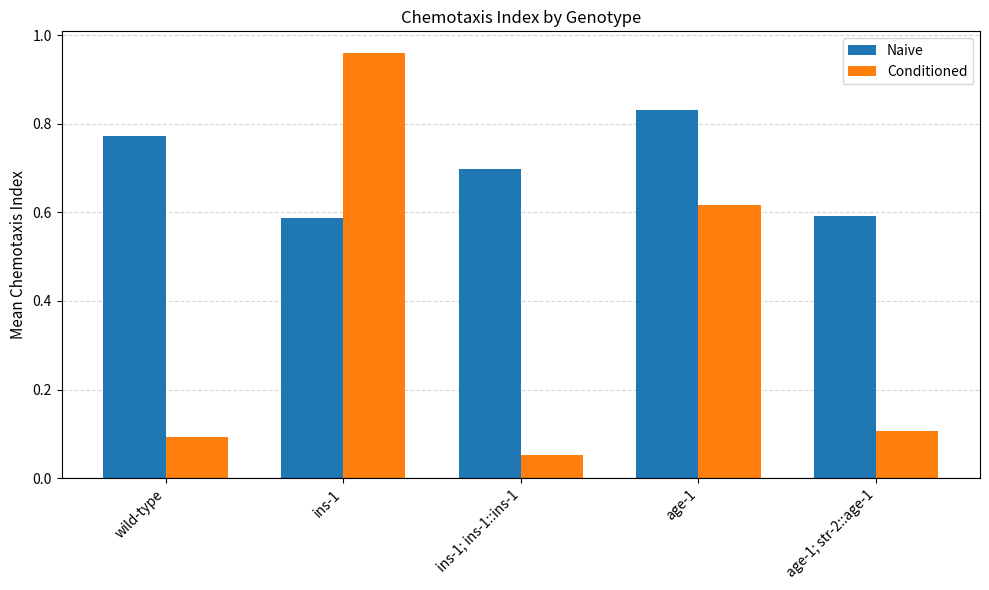

Is the value of Conditioned at ins-1 greater than the value of Naive at age-1; str-2::age-1?

Yes